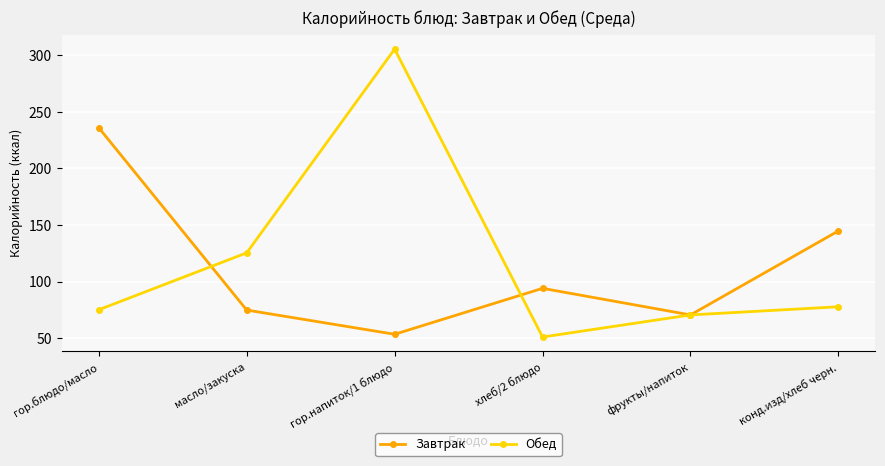

Reading right to left, extract all data points from this chart.

Завтрак: 144.8	70.5	94.0	53.4	74.8	236.0
Обед: 77.7	70.5	51.0	305.5	125.4	75.1